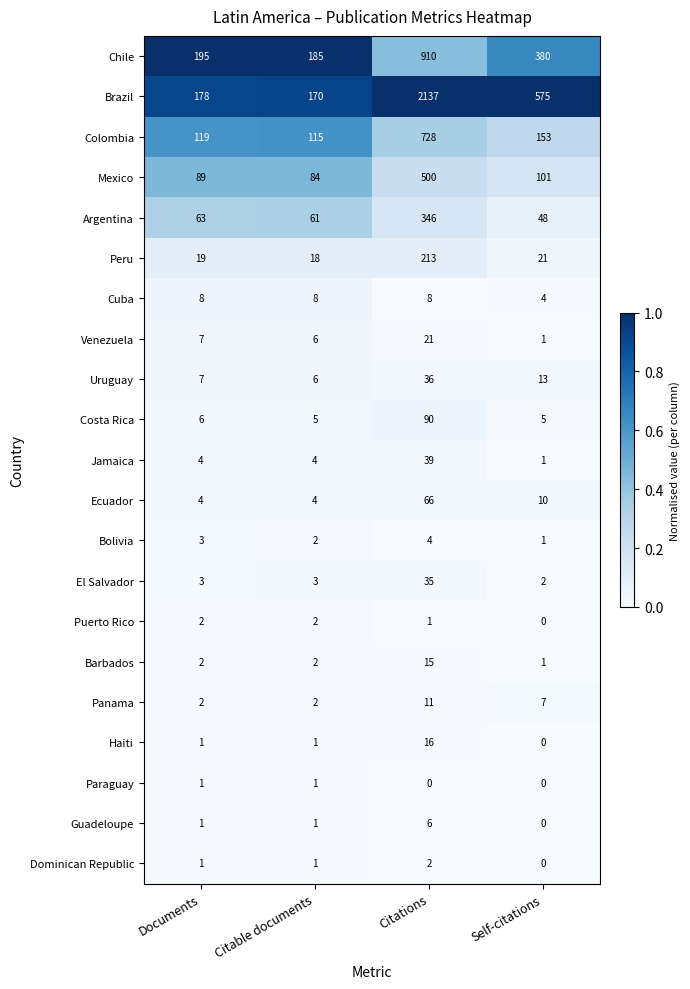

What is the greatest value displayed?

2137